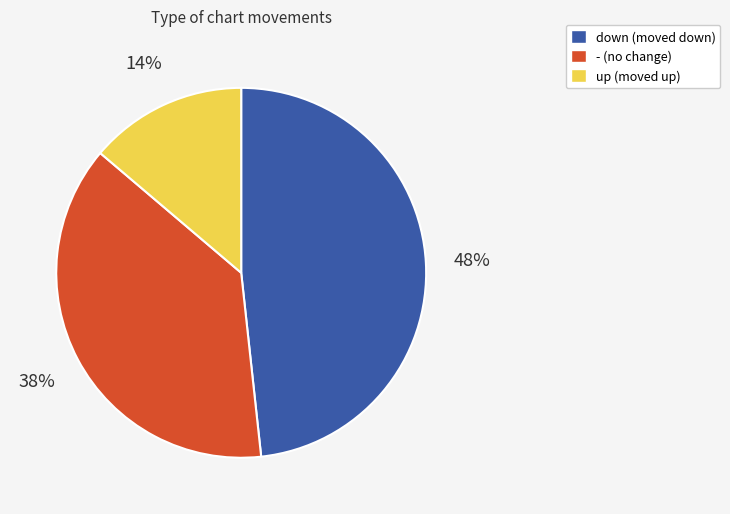

Which has a higher value, - or down?

down